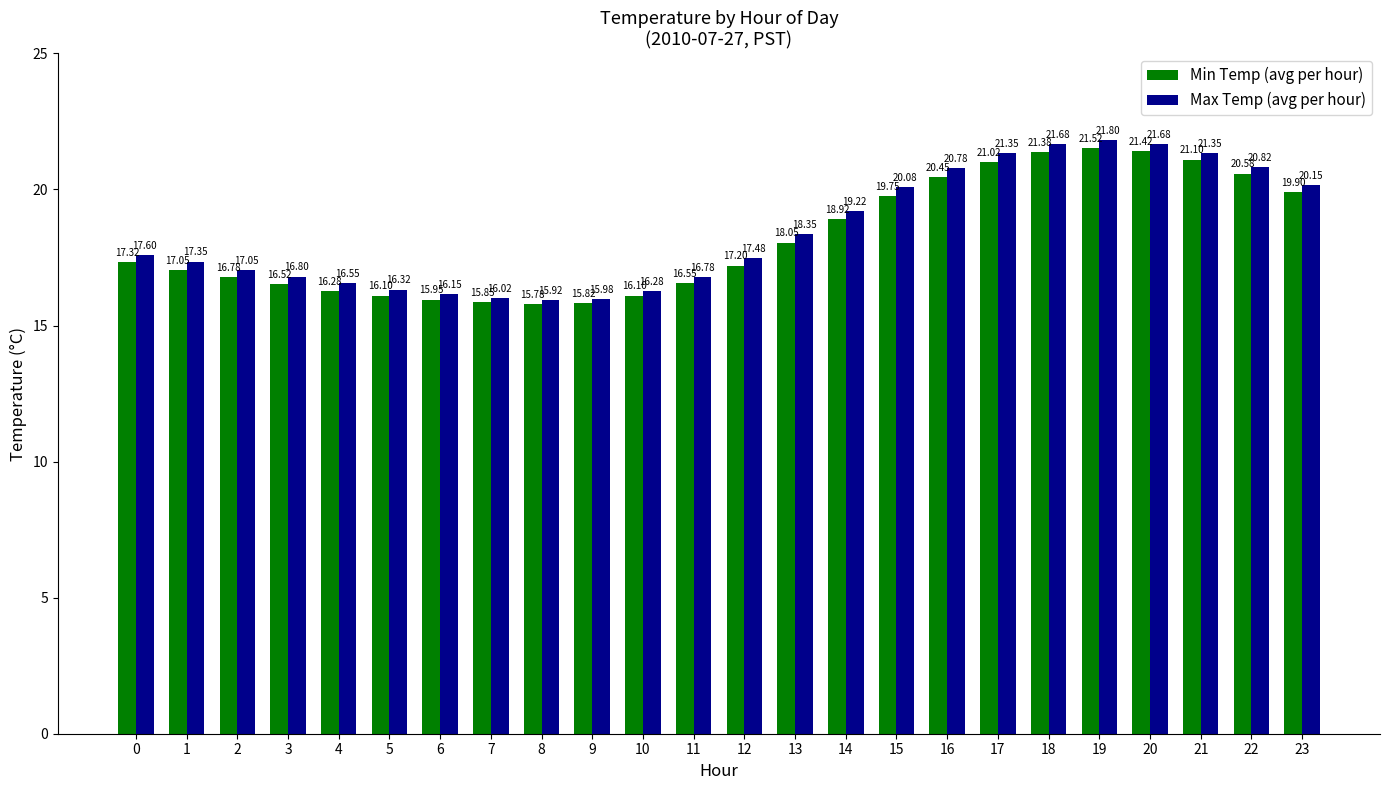

What is the difference between the highest and lowest values at 16?

0.3